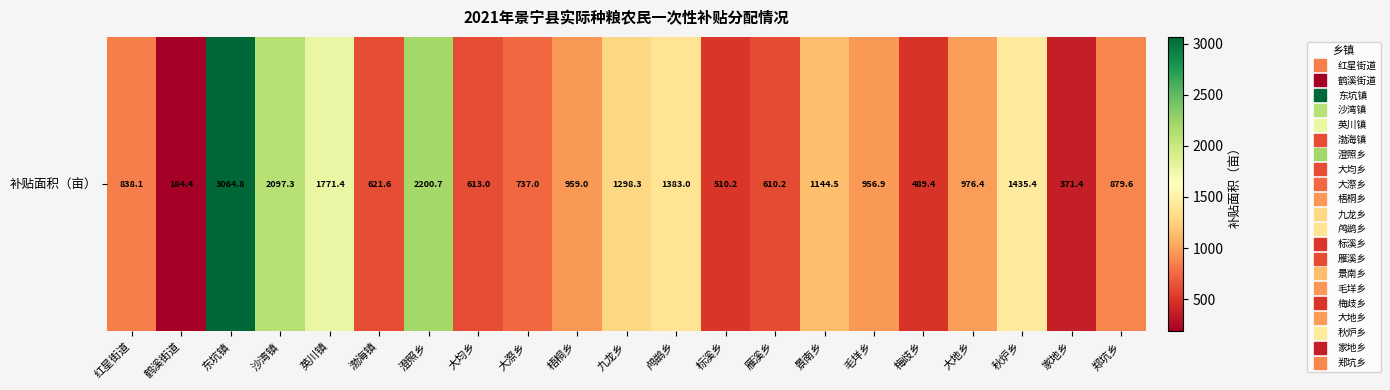

Rank the categories by value from highest to lowest.

东坑镇, 澄照乡, 沙湾镇, 英川镇, 秋炉乡, 鸬鹚乡, 九龙乡, 景南乡, 大地乡, 梧桐乡, 毛垟乡, 郑坑乡, 红星街道, 大漈乡, 渤海镇, 大均乡, 雁溪乡, 标溪乡, 梅歧乡, 家地乡, 鹤溪街道